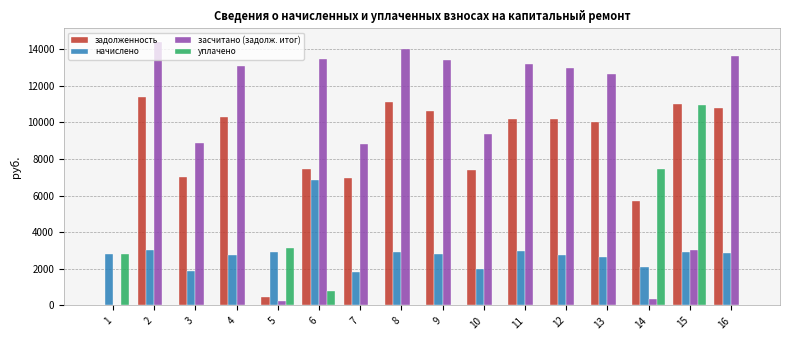

Read the начислено value at 6.

6845.8